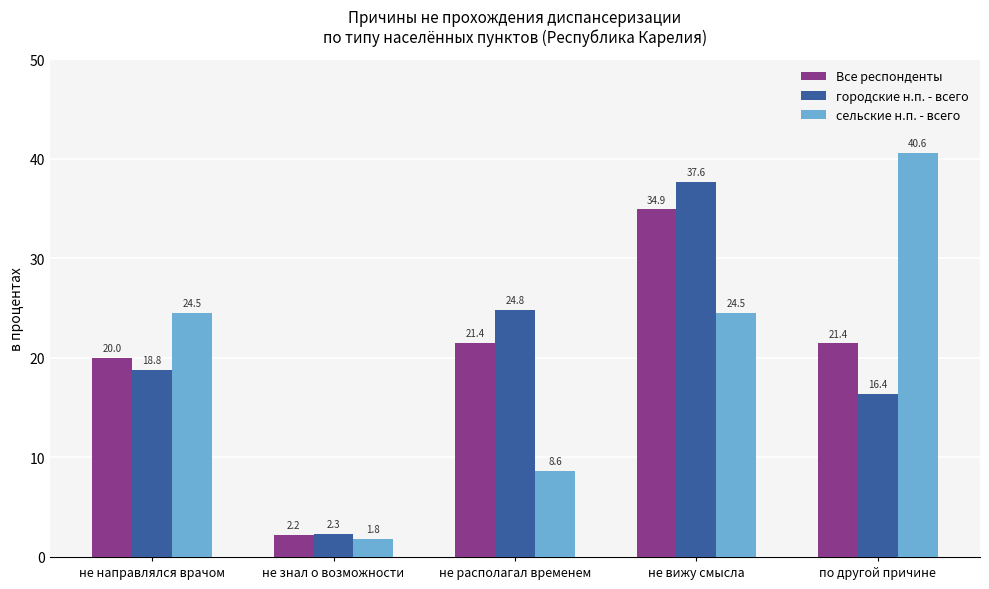

Is the value of Все респонденты at не вижу смысла greater than the value of городские н.п. - всего at не знал о возможности?

Yes